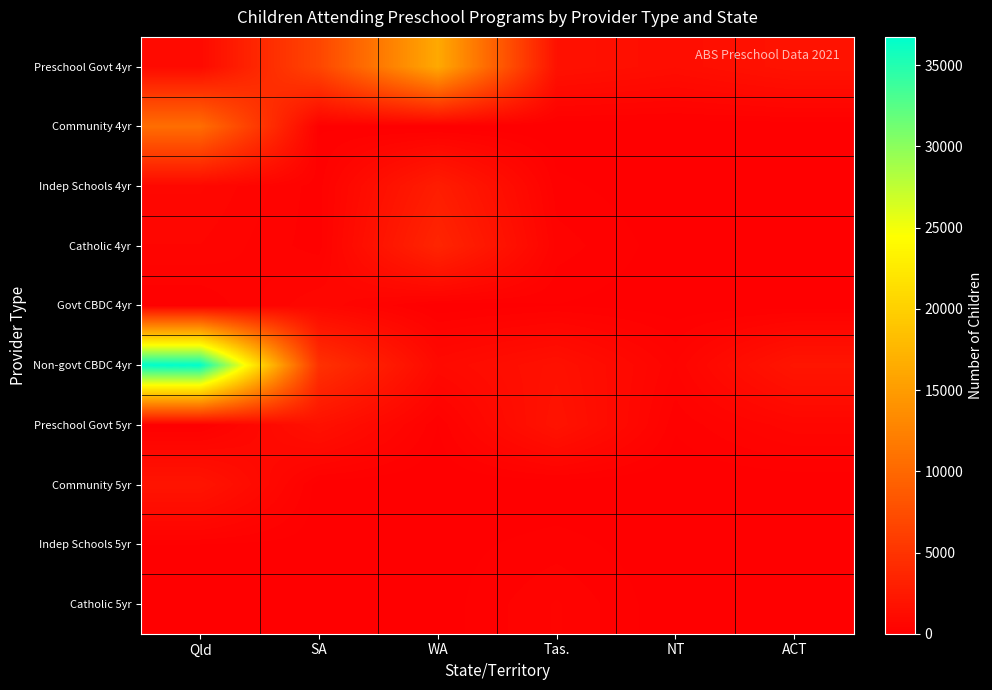

List the series in order of their peak value, highest first.

Non-govt CBDC 4yr, Preschool Govt 4yr, Community 4yr, Catholic 4yr, Indep Schools 4yr, Community 5yr, Preschool Govt 5yr, Govt CBDC 4yr, Catholic 5yr, Indep Schools 5yr